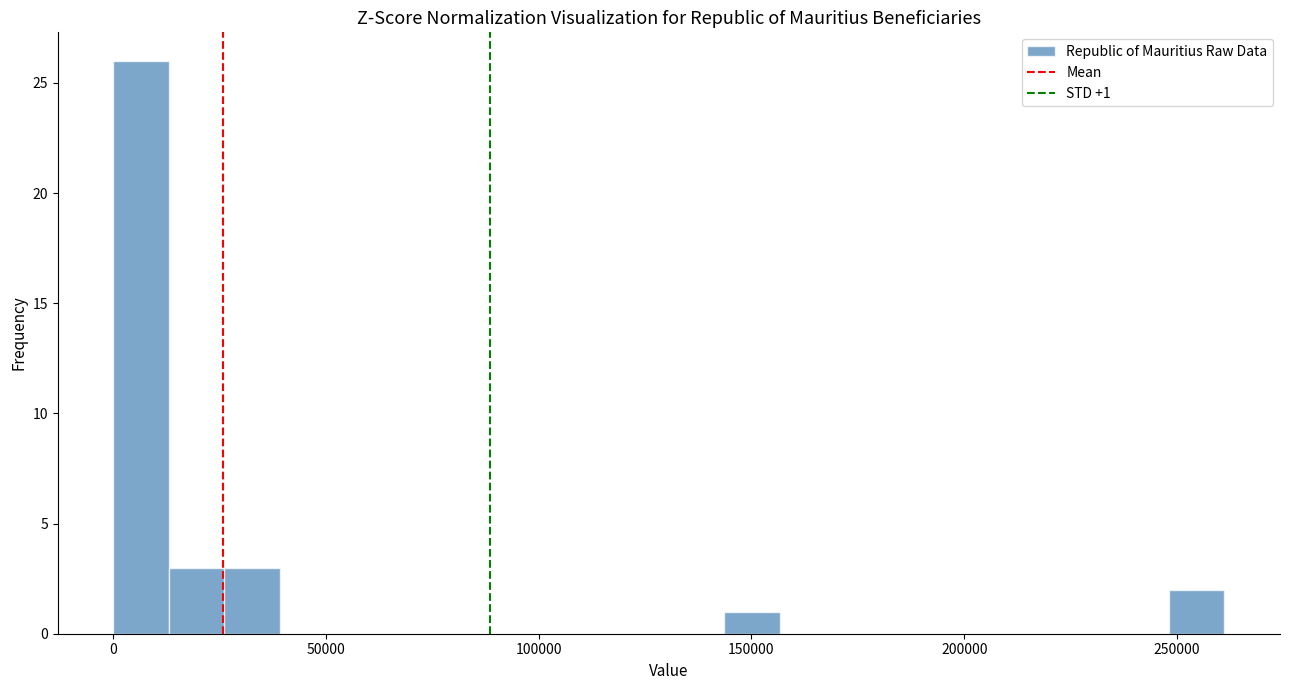

Around what value on the x-axis is the tallest bar? Give the approximate position of its centre, as read against the axis.

5000